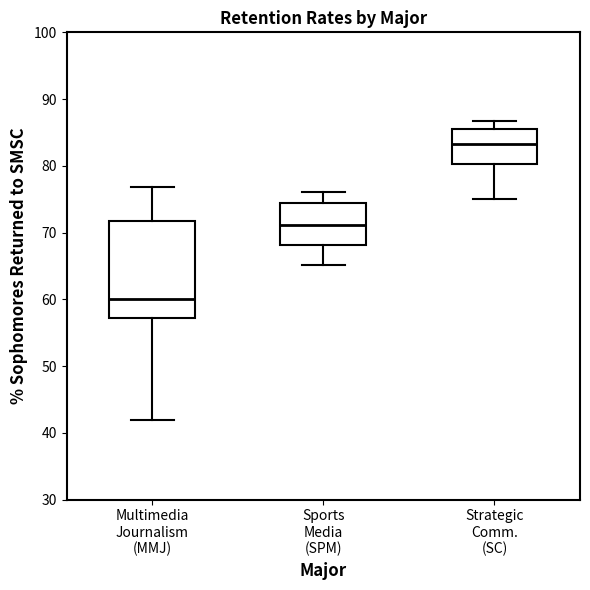

Where does the lower whisker of the box for Sports Media (SPM) end on the y-axis? The values are not printed on the chart, so give them approximately, as read against the axis.

65